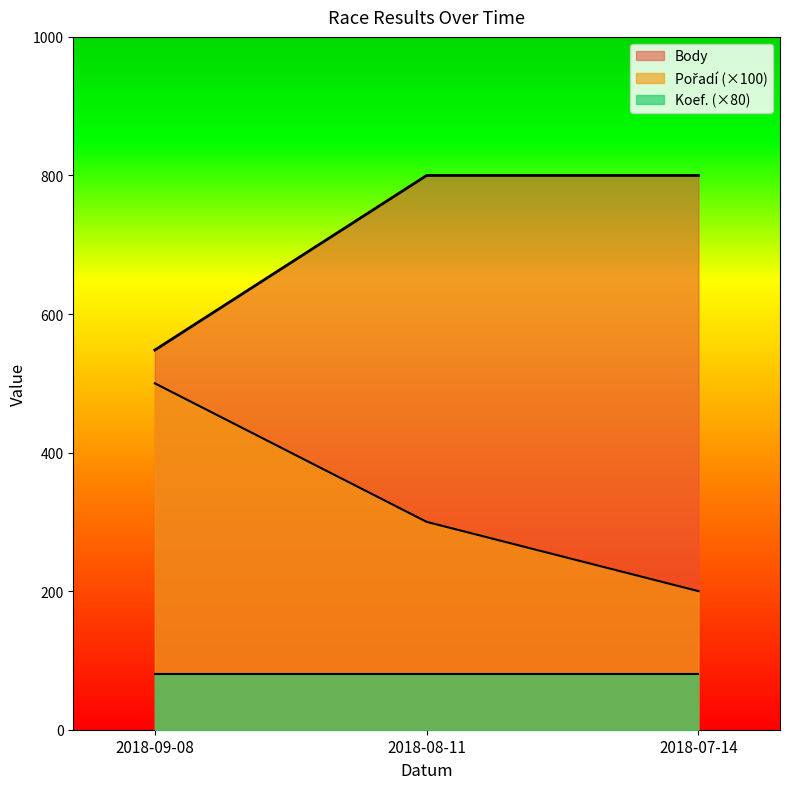

What is the maximum value shown in the chart?

800